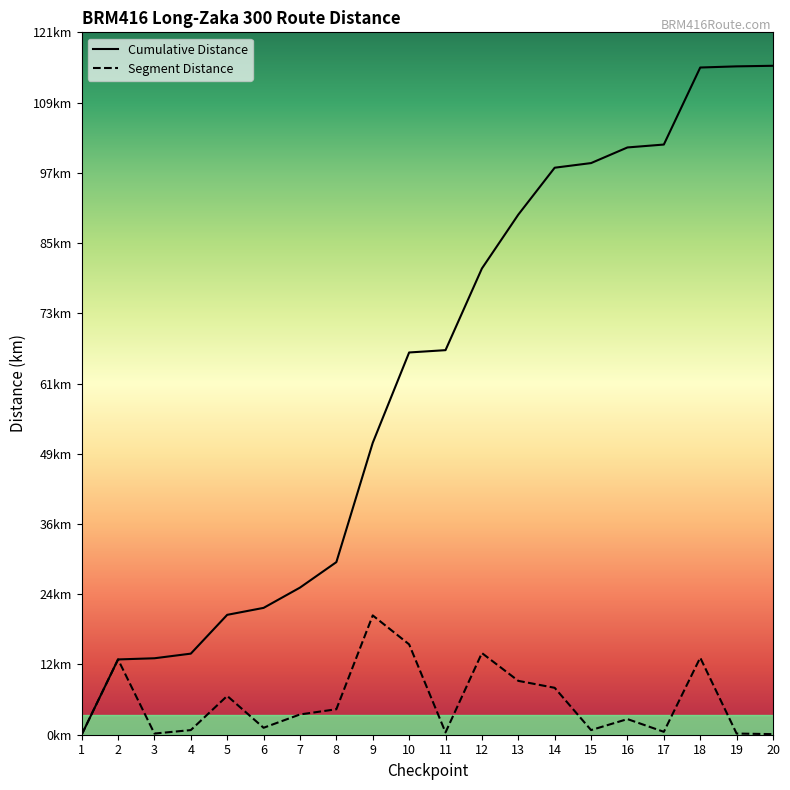

Is this an area chart (filled region under the line)?

No